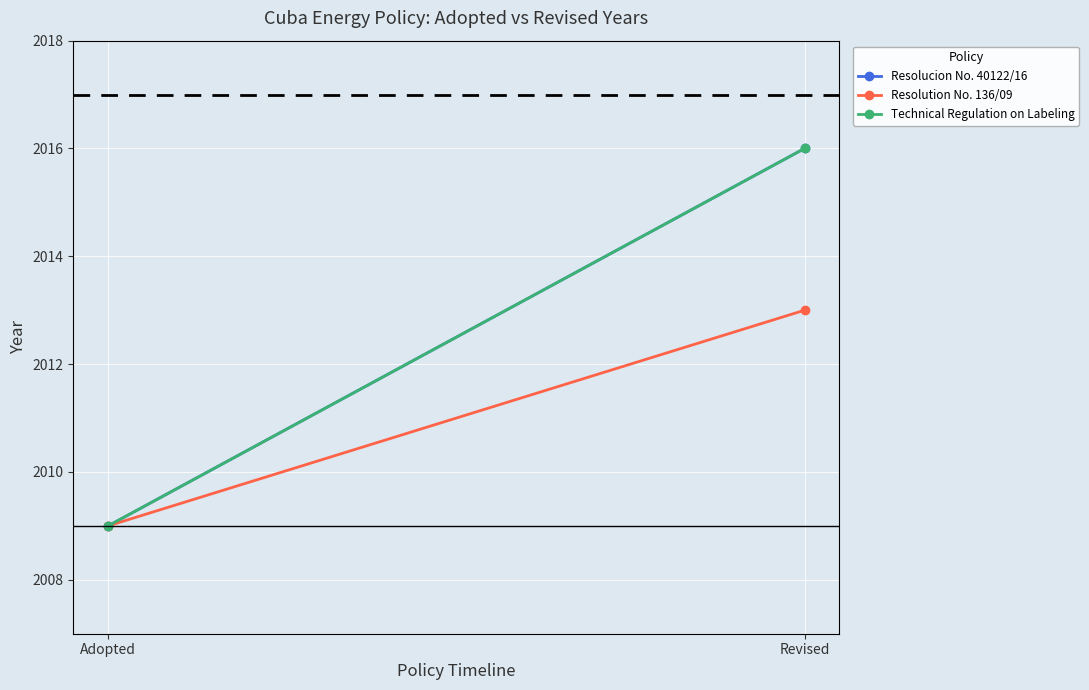

Reading left to right, transcribe all the data shown in this chart.

Resolucion No. 40122/16: Adopted=2009	Revised=2016
Resolution No. 136/09: Adopted=2009	Revised=2013
Technical Regulation on Labeling: Adopted=2009	Revised=2016